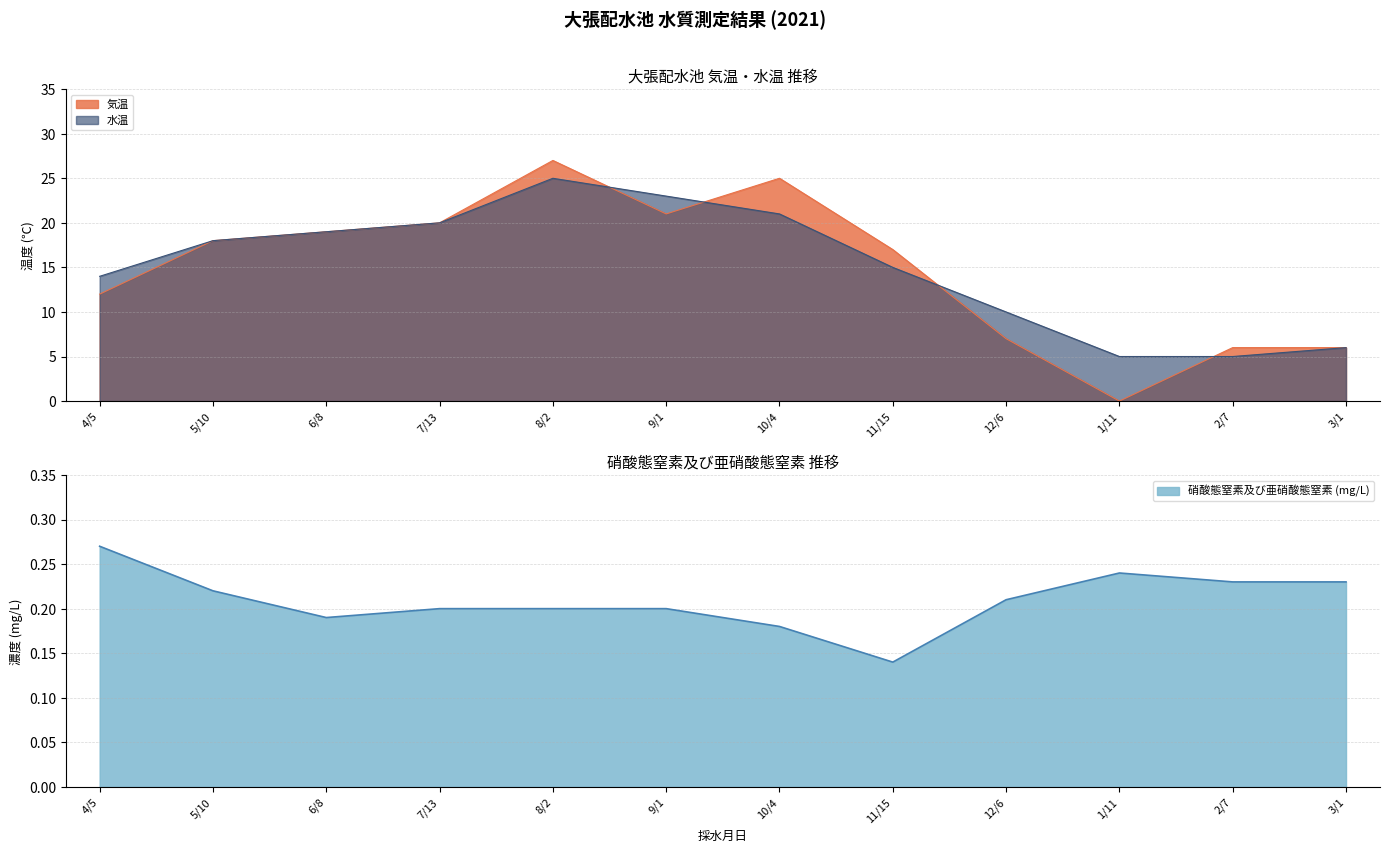

Is it true that 気温 equals 6.6 at 6/8?

False